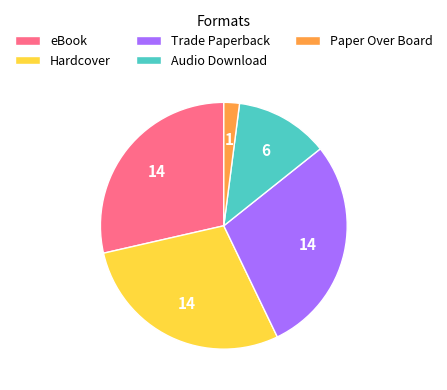

Does Hardcover account for over 50% of the chart?

No